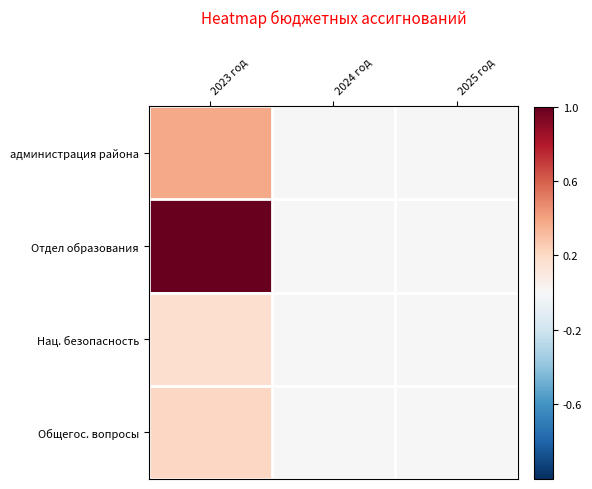

Reading right to left, extract all data points from this chart.

администрация района: 2025 год=0.0	2024 год=0.0	2023 год=0.4
Отдел образования: 2025 год=0.0	2024 год=0.0	2023 год=1.0
Нац. безопасность: 2025 год=0.0	2024 год=0.0	2023 год=0.2
Общегос. вопросы: 2025 год=0.0	2024 год=0.0	2023 год=0.2